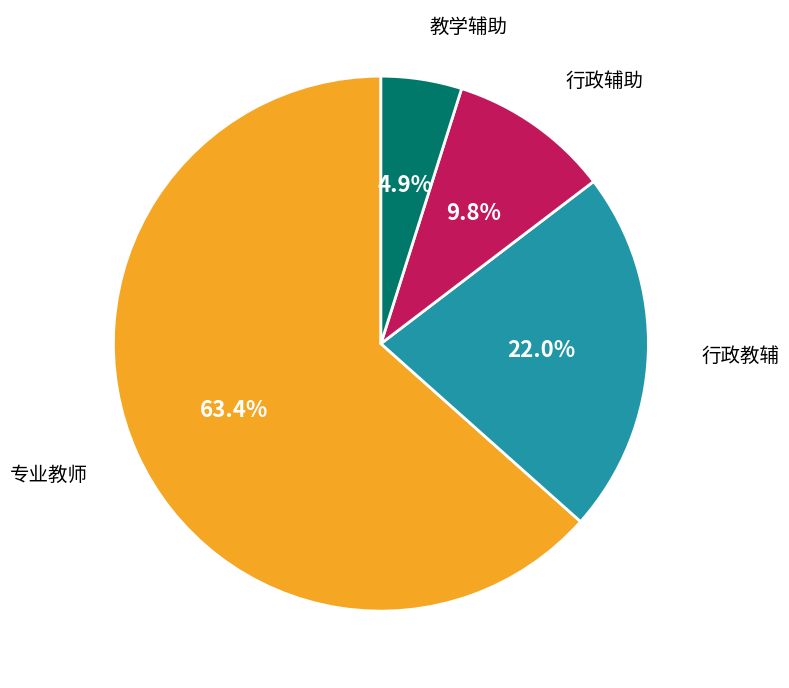

How many slices are in this pie chart?

4